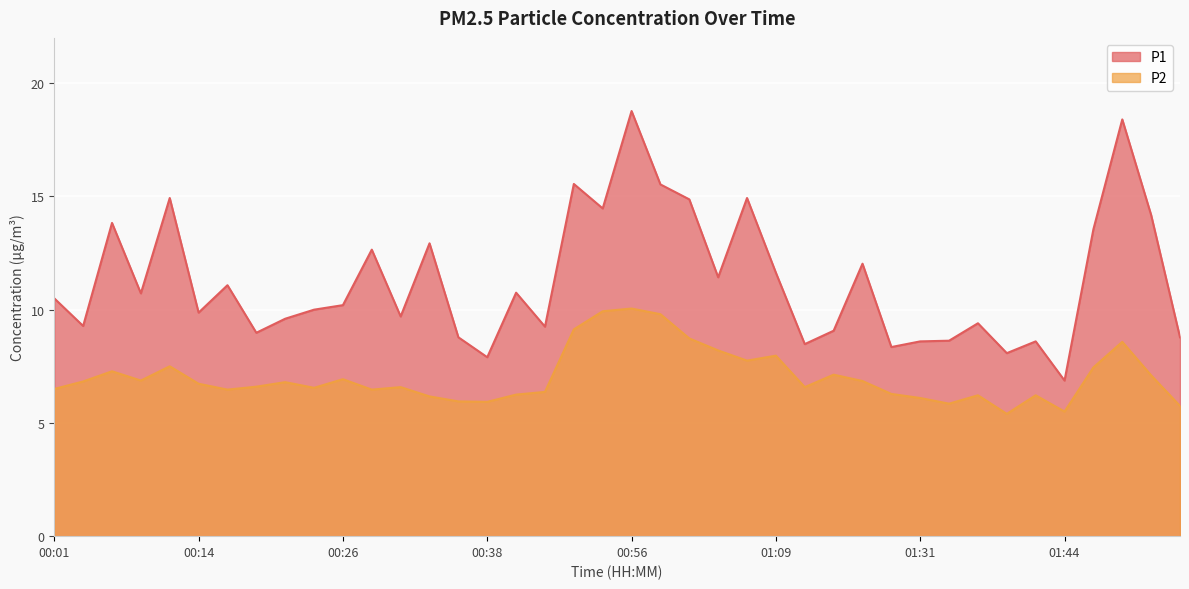

What is the label of the 7th point from the left?

00:16